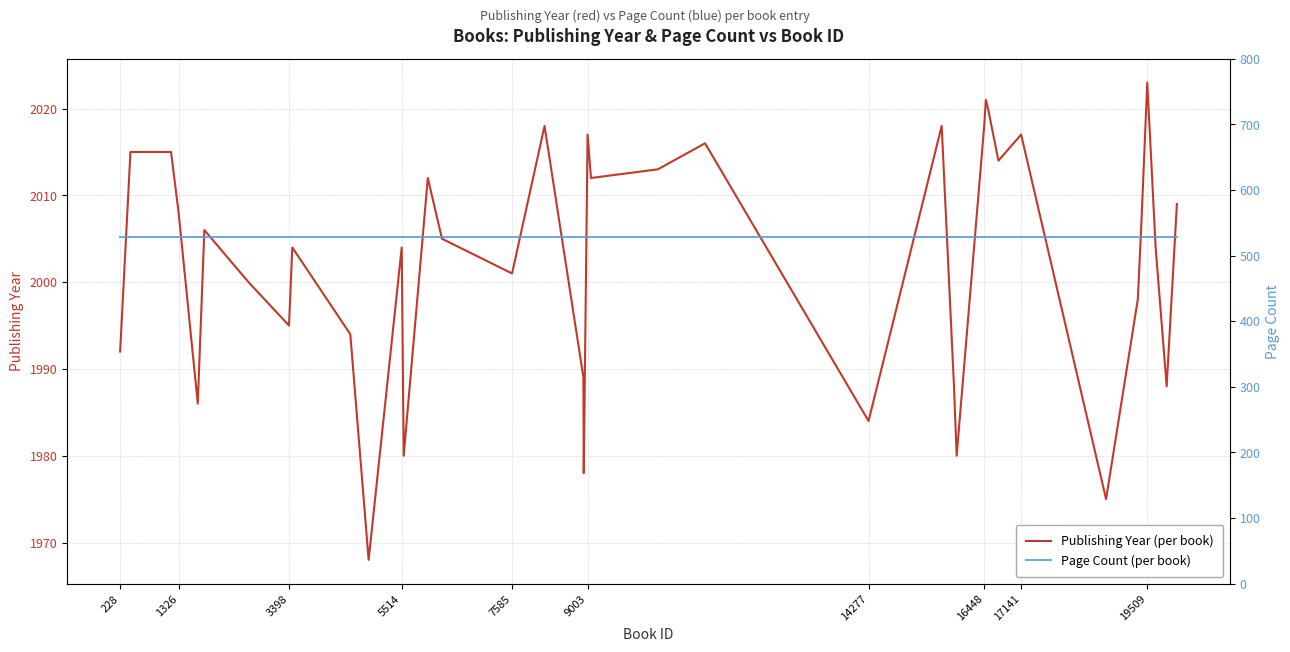

What value does the Page Count series have at 5514?

528